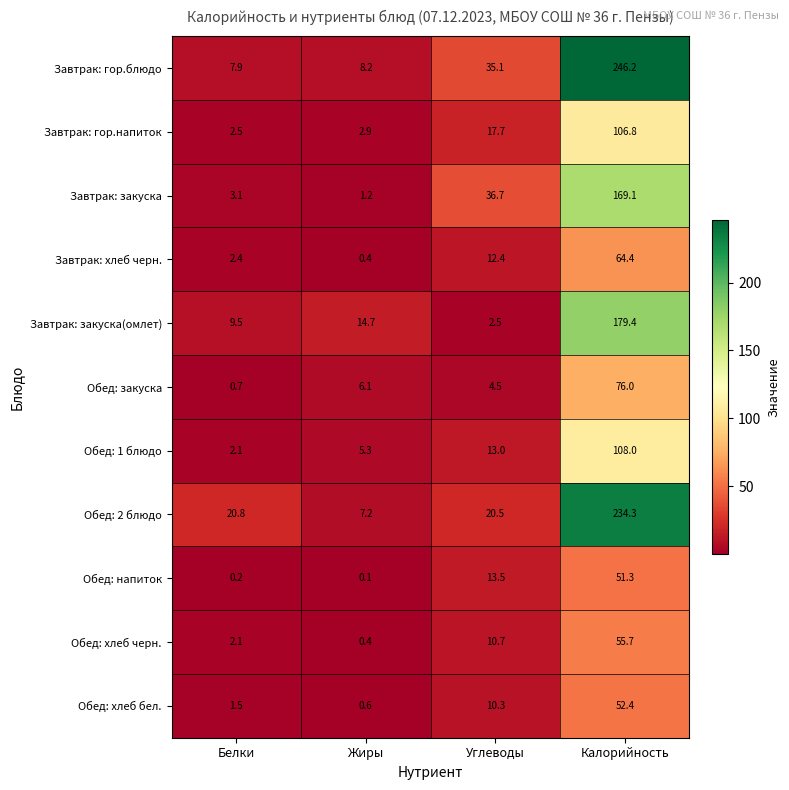

What is the maximum value shown in the chart?

246.2